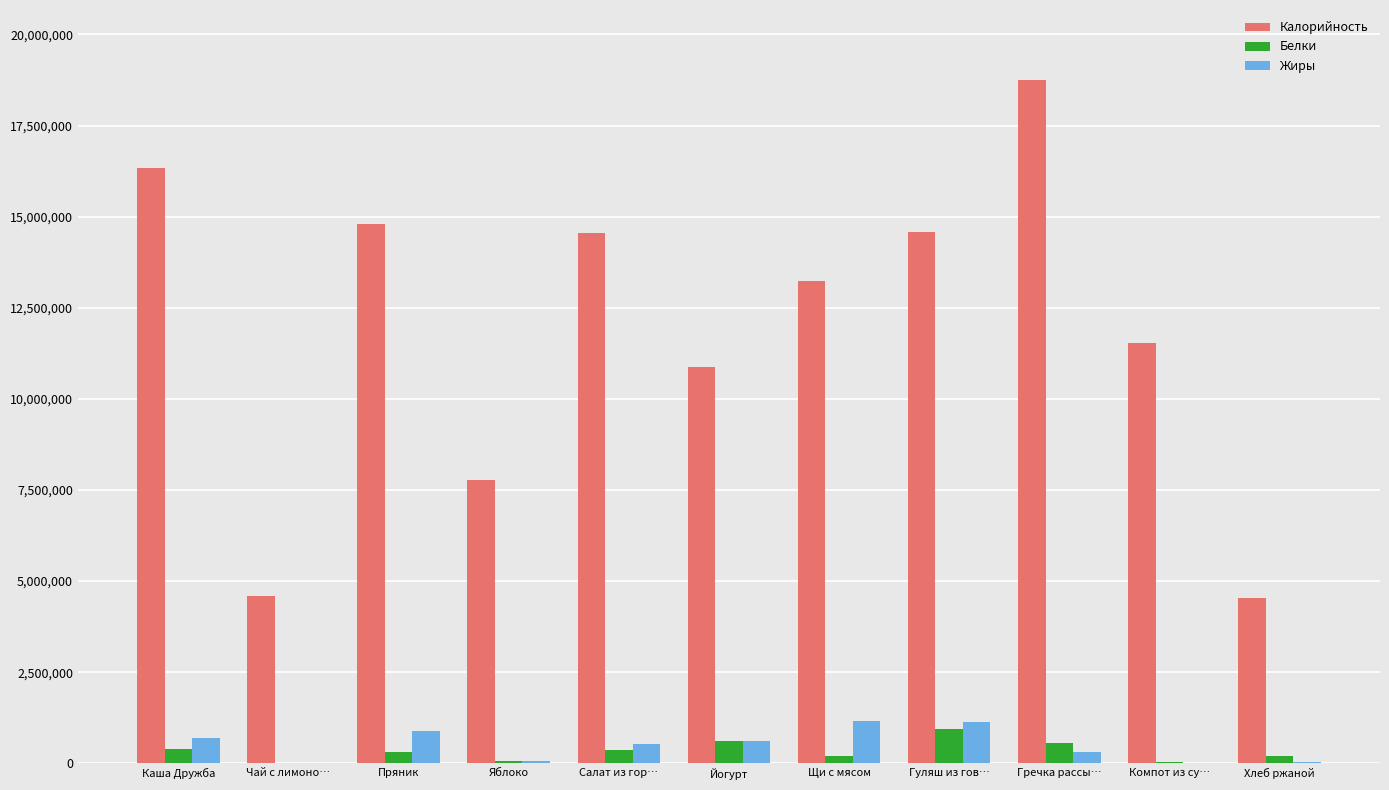

Count the number of categories in the chart.

11